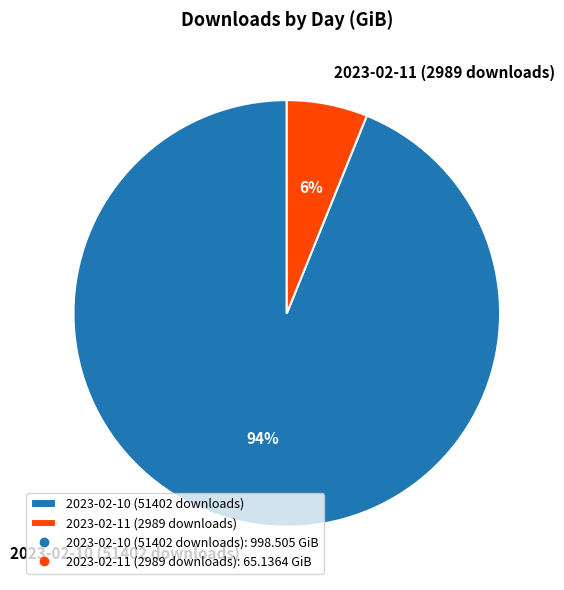

The 2023-02-10 (51402 downloads) slice represents 87% of the pie. True or false?

False